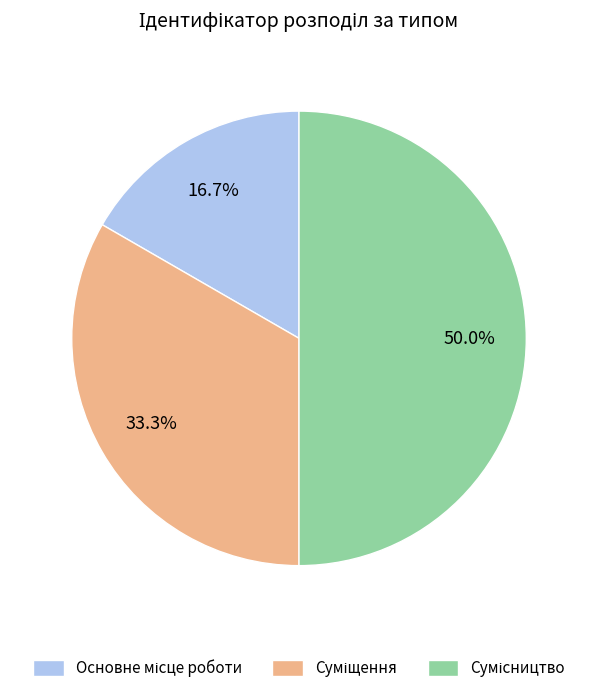

Approximately how many times larger is the value at Суміщення compared to Сумісництво?

0.7